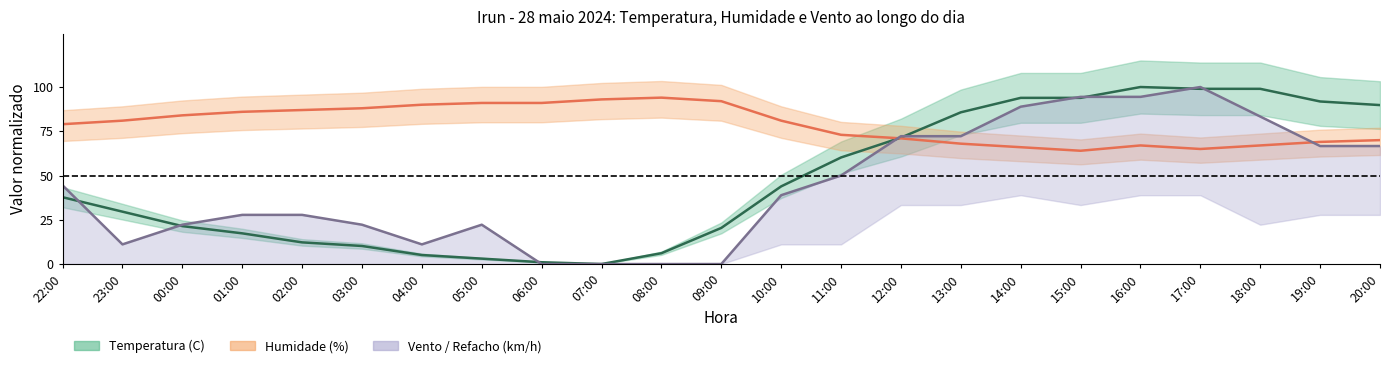

In Humidade (%), how many points are higher than both neighbors (excluding endpoints)?

2